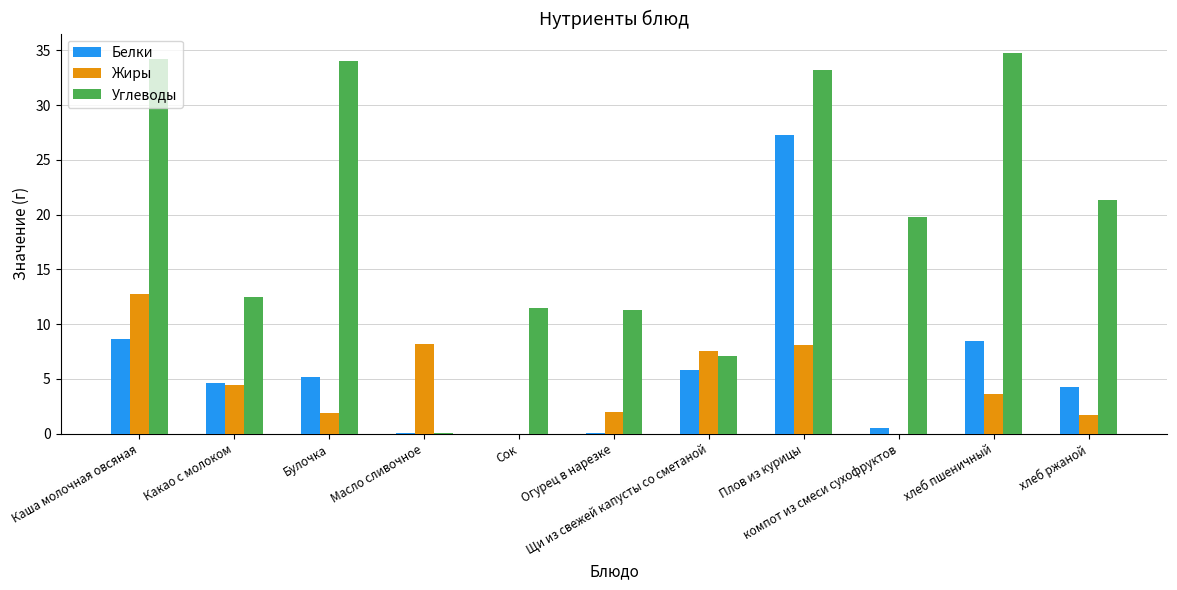

Does the chart contain stacked bars?

No